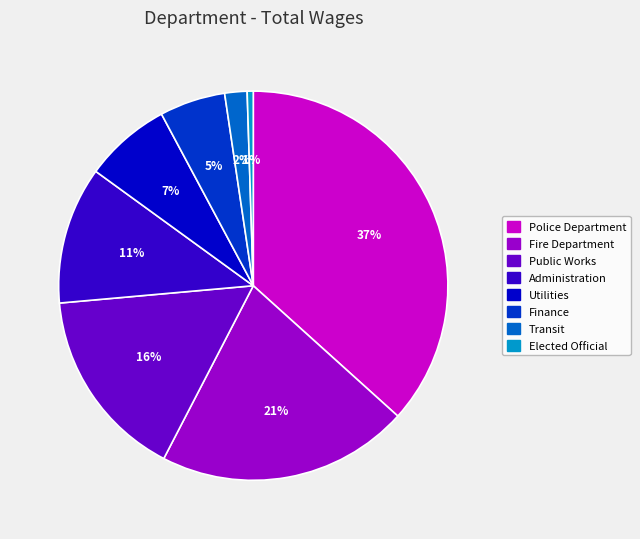

Count the number of slices in the pie.

8